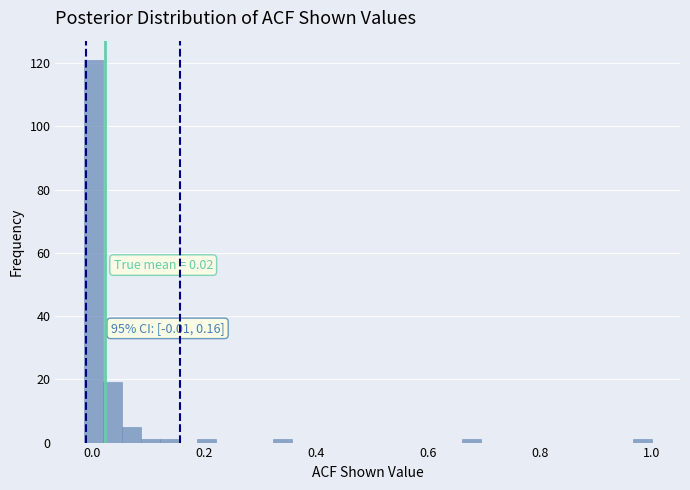

Around what value on the x-axis is the tallest bar? Give the approximate position of its centre, as read against the axis.

0.00